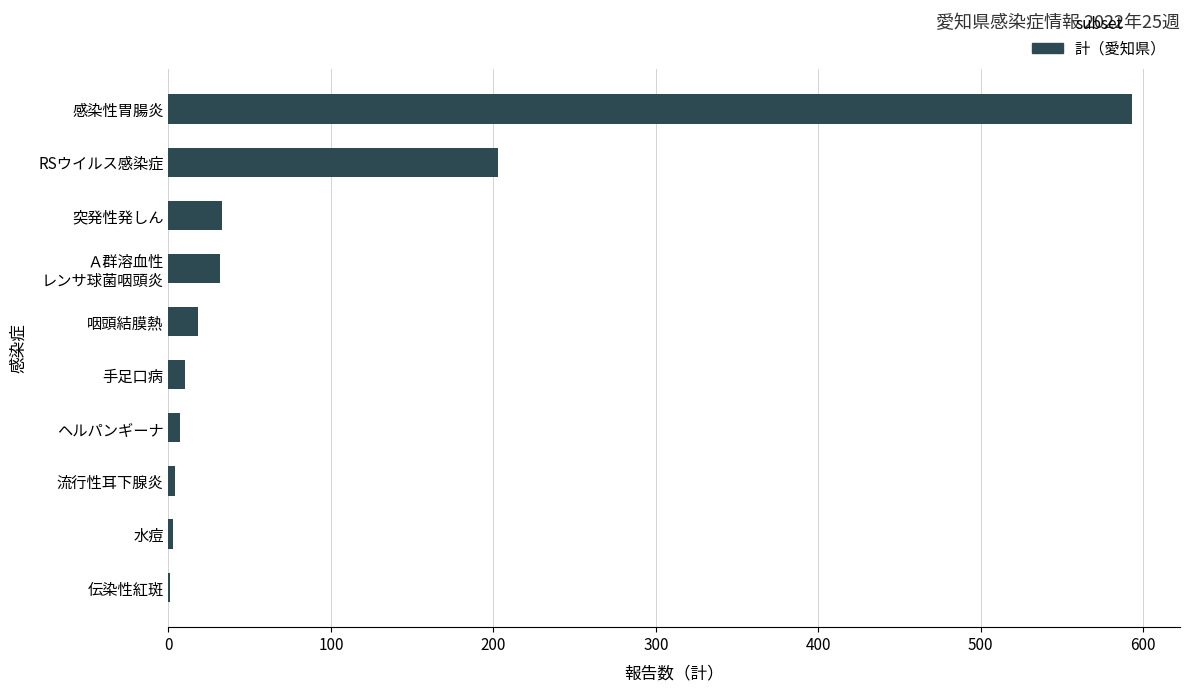

Between 突発性発しん and 咽頭結膜熱, which is larger?

突発性発しん